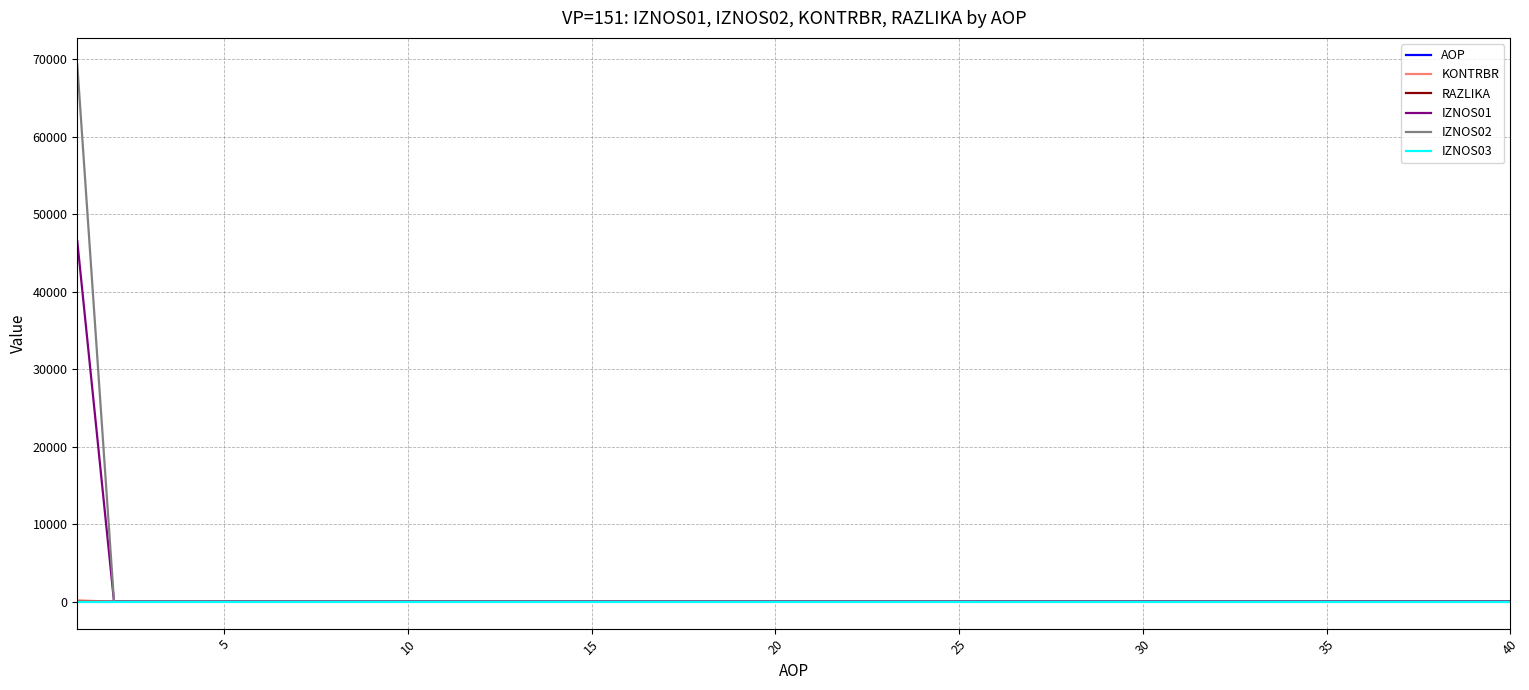

Which series has the largest range (max minus min)?

IZNOS02